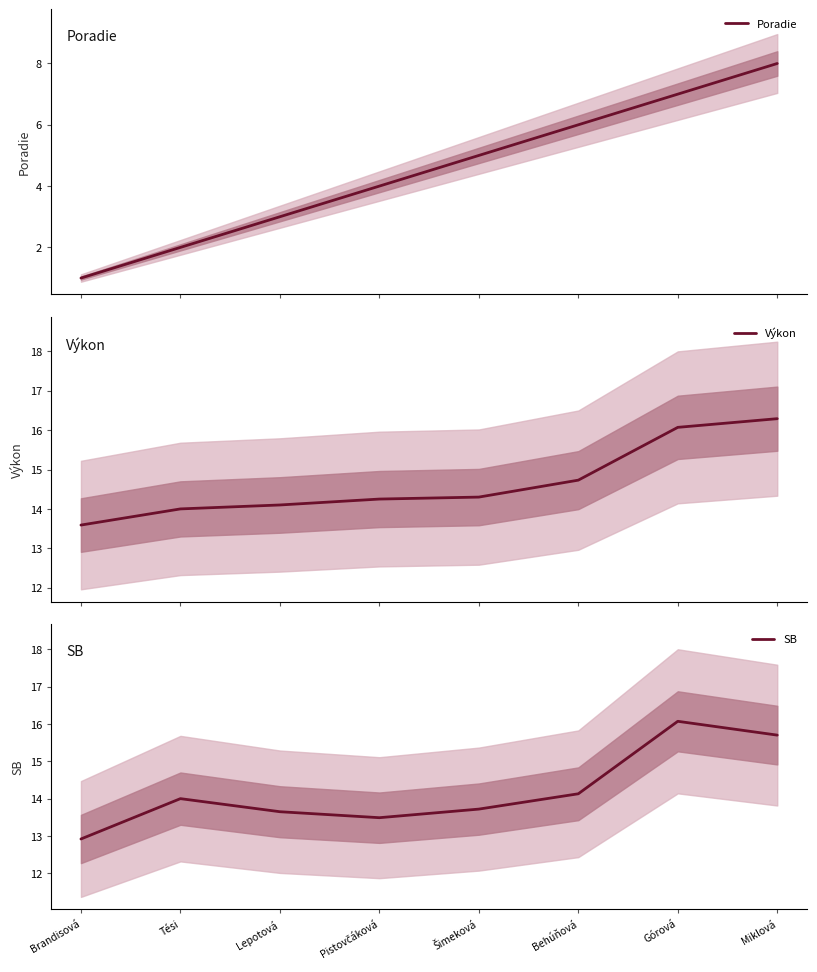

Does the chart have visible grid lines?

No